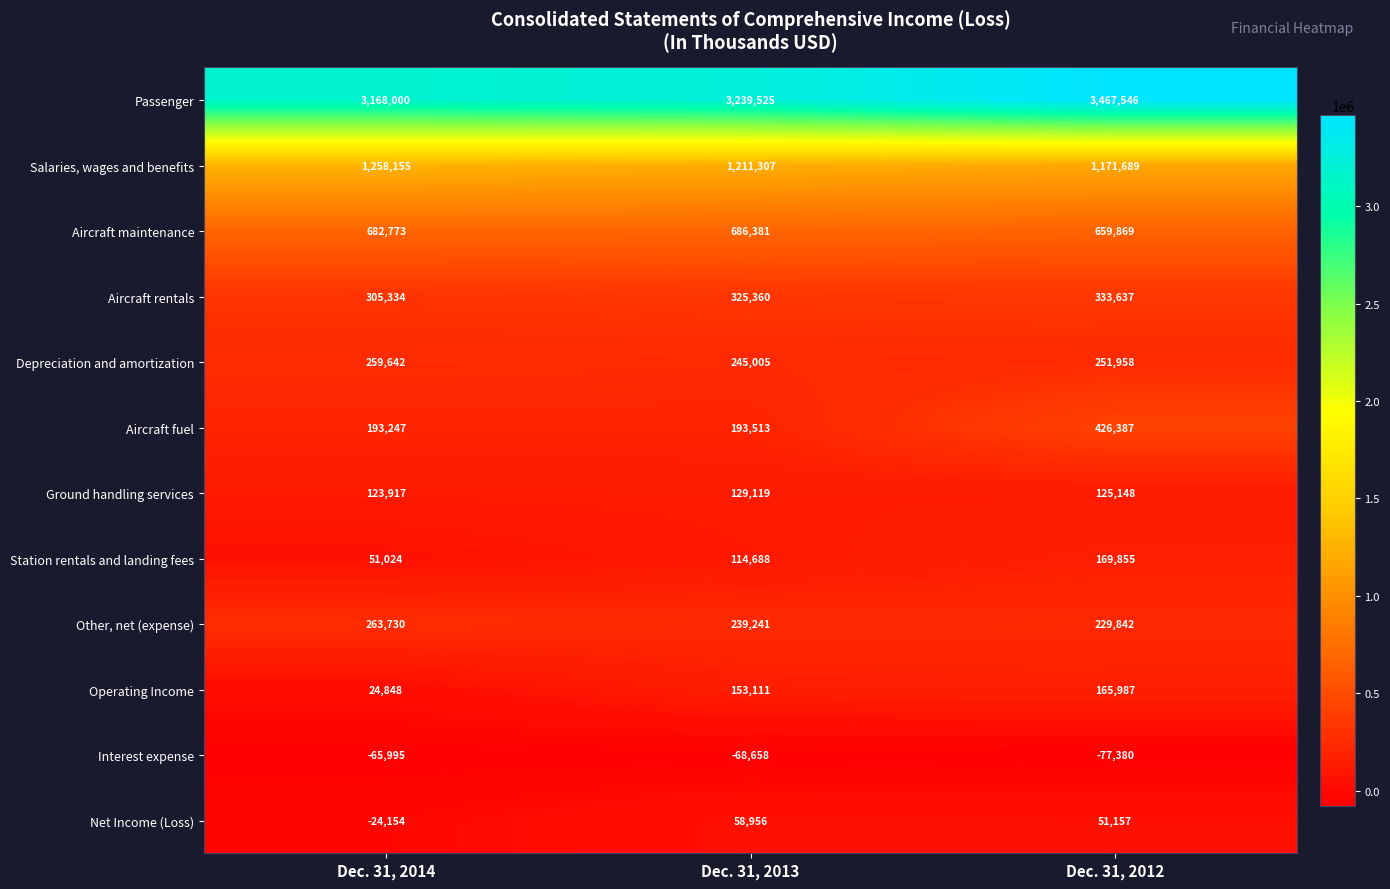

What is the spread (max minus min) of values at Dec. 31, 2012?

3544926